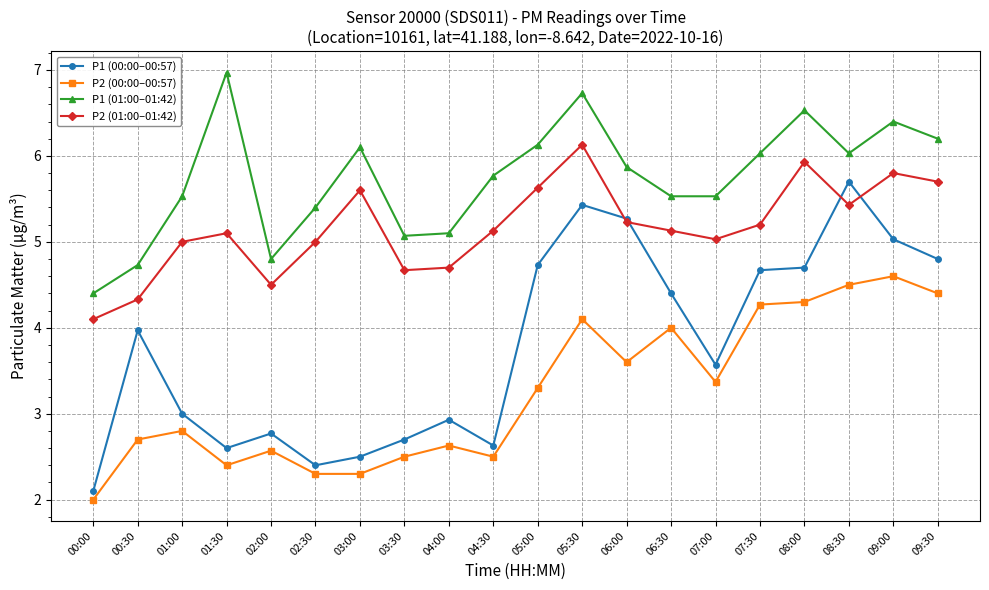

Which series has the largest range (max minus min)?

P1 (00:00–00:57)